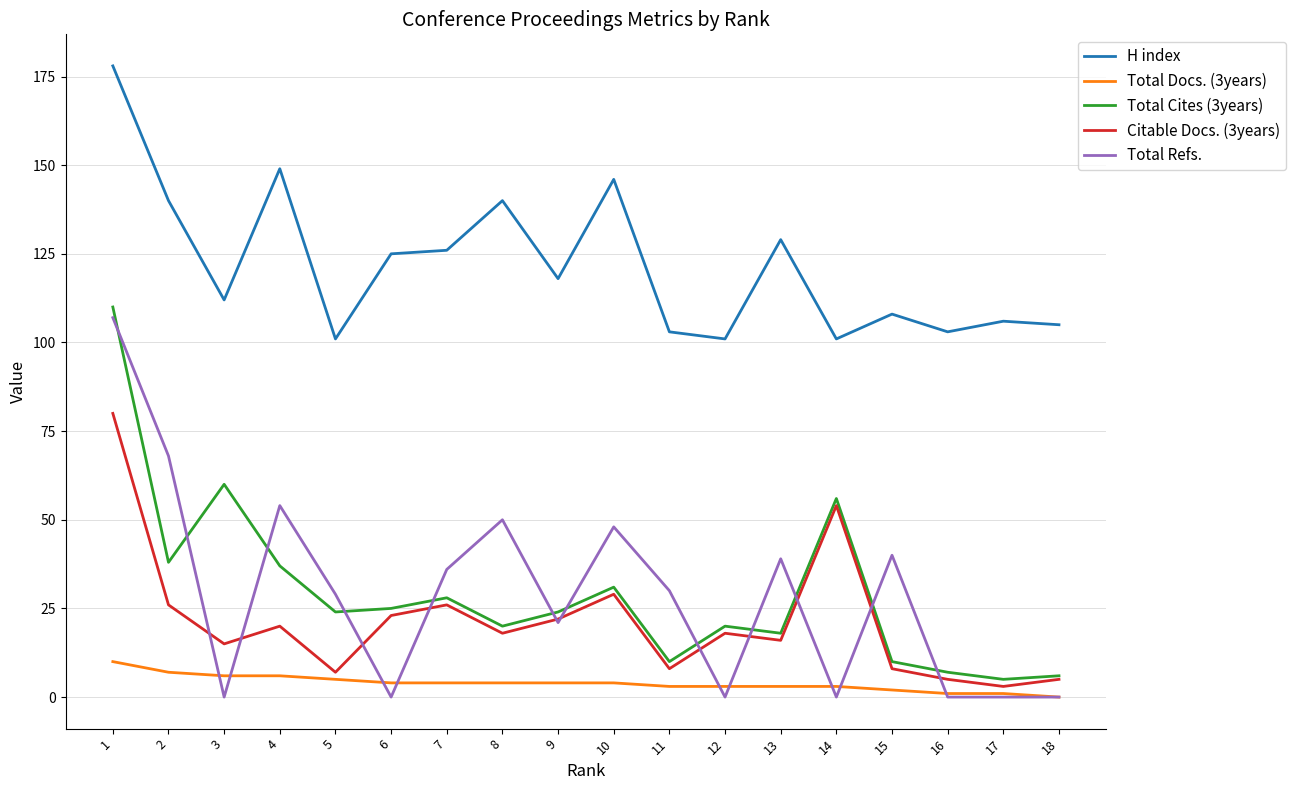

Count the number of data series in this chart.

5